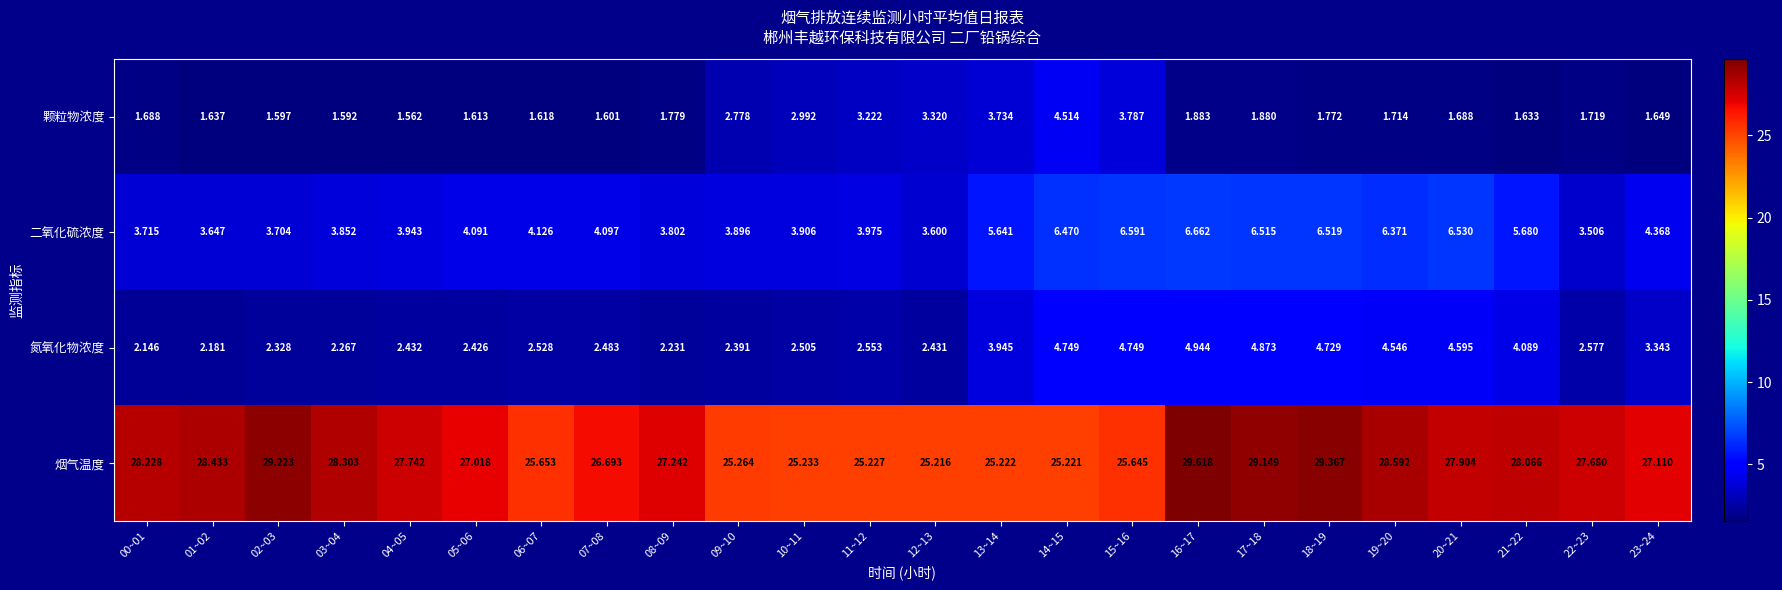

At 10~11, list the series in order from largest to smallest.

烟气温度, 二氧化硫浓度, 颗粒物浓度, 氮氧化物浓度